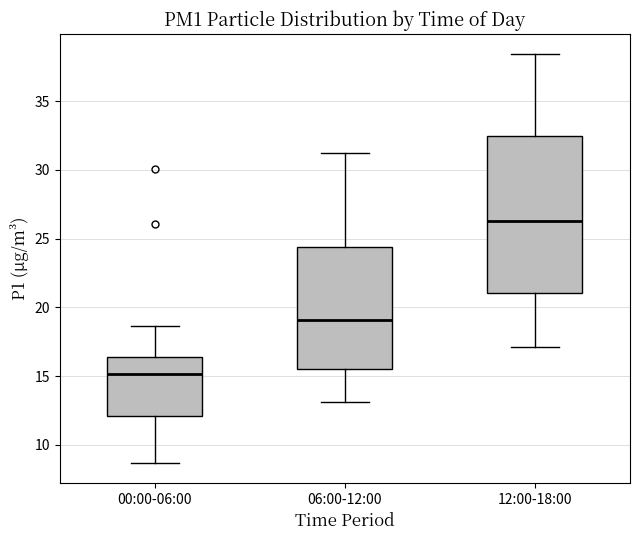

Where does the upper whisker of the box for 00:00-06:00 end on the y-axis? The values are not printed on the chart, so give them approximately, as read against the axis.

18.5